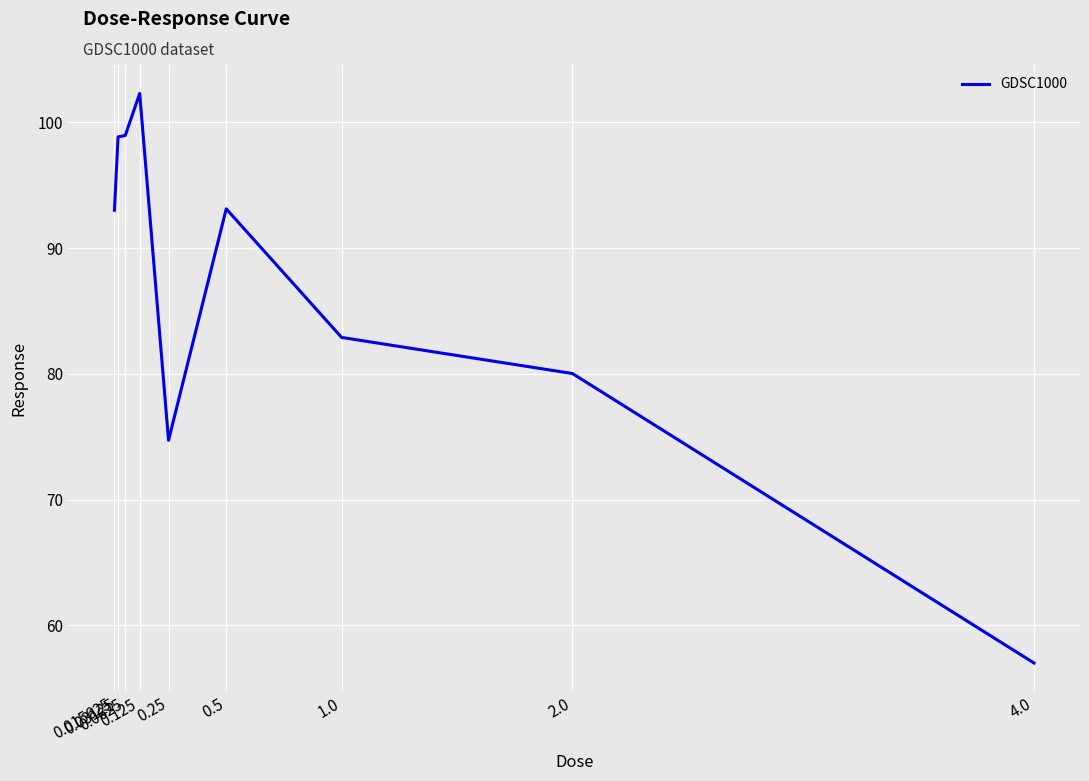

What is the greatest value displayed?

102.3